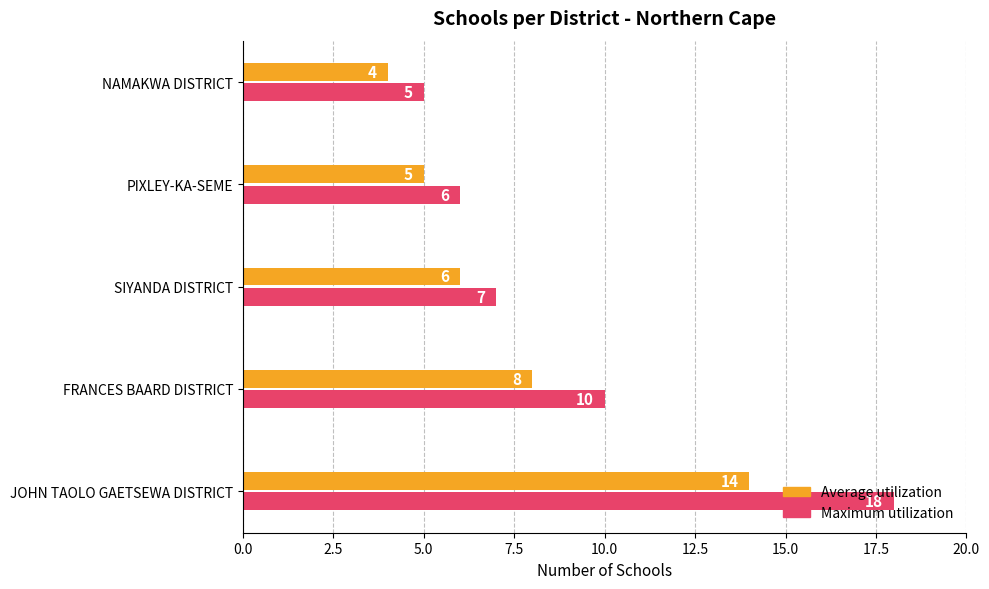

How many categories are shown in the chart?

5